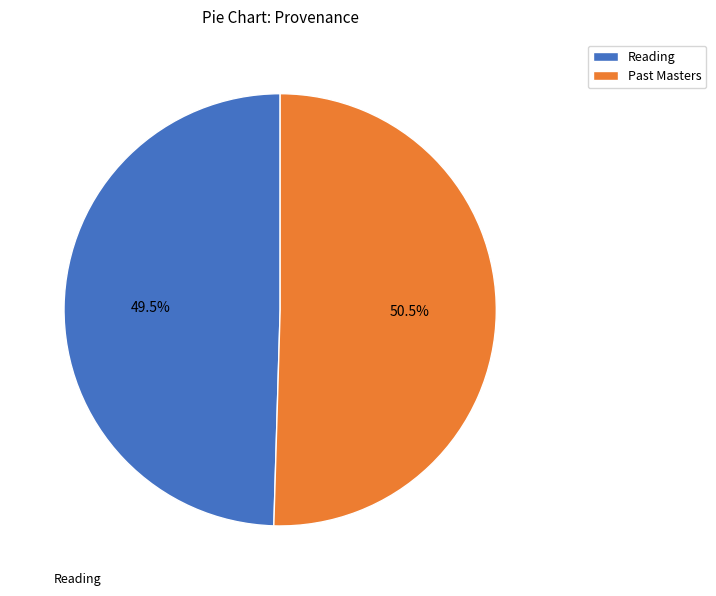

What is the ratio of the value at Reading to the value at Past Masters?

1.0